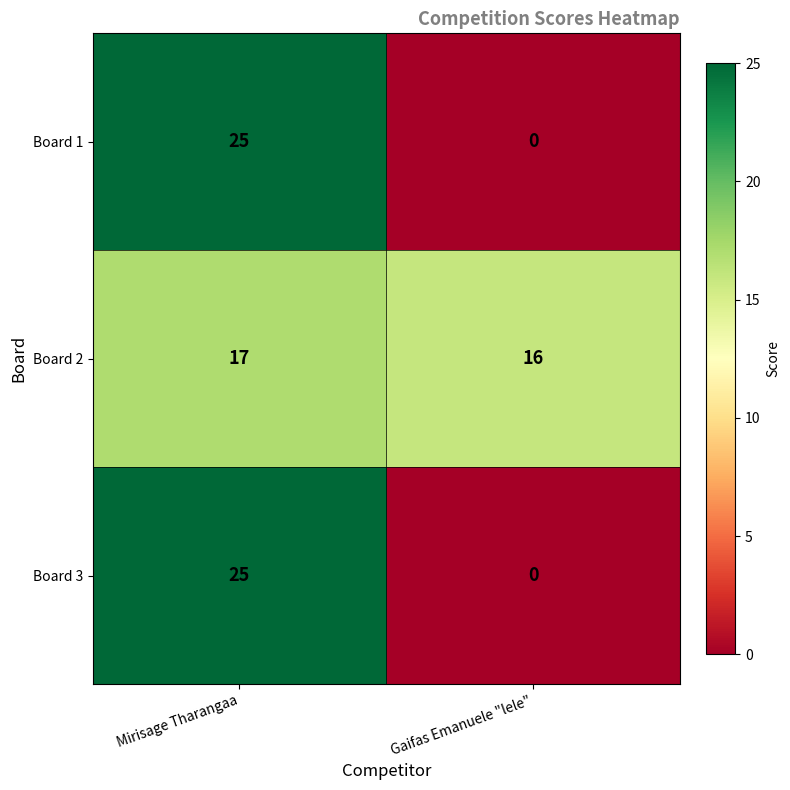

At how many categories does at least one series exceed 21?

1